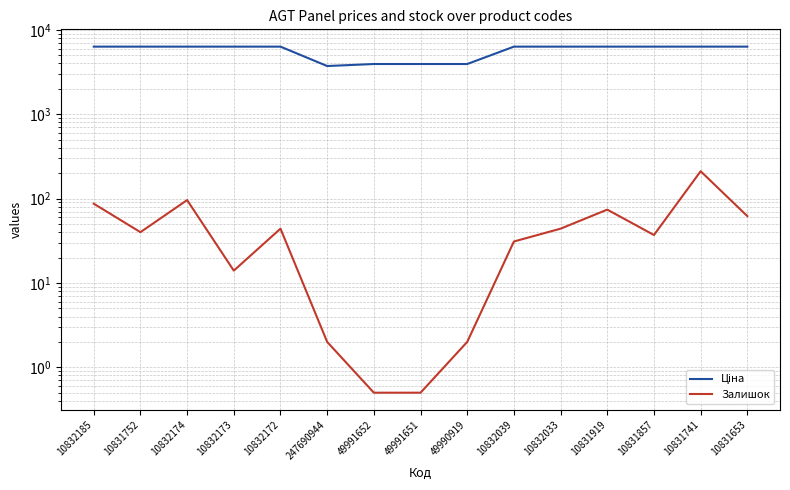

True or false: Залишок has a value of 96.0 at 10832174.

True